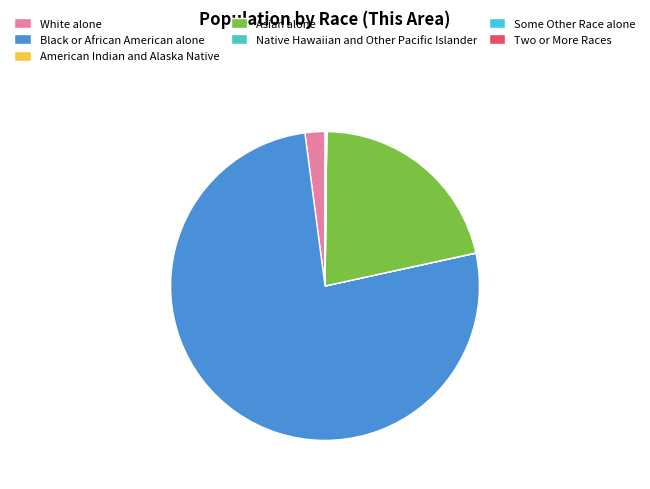

Is the sum of Black or African American alone and Asian alone greater than half?

Yes